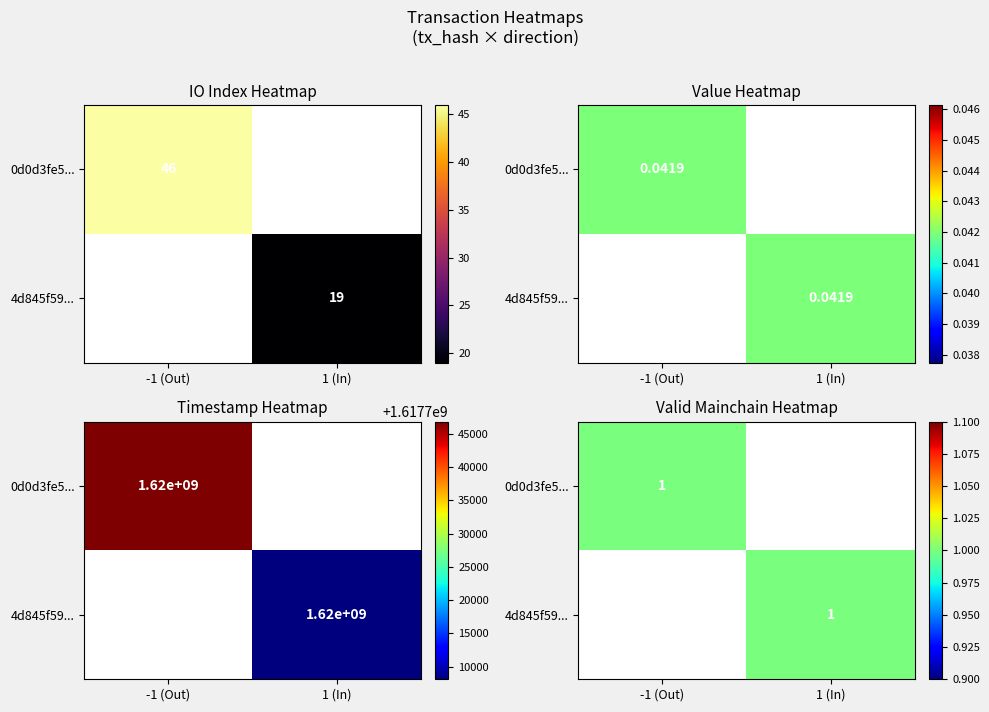

Reading left to right, what are all the values shown in this chart?

0d0d3fe571b3211c7249a5c28799f58d4390912: direction=-1.0	io_index=46.0	valid_mainchain=1.0	value=0.0	time_stamp=1617746804.0
4d845f59340ed0bc3764a2b095edeabff5a1487: direction=1.0	io_index=19.0	valid_mainchain=1.0	value=0.0	time_stamp=1617708114.0